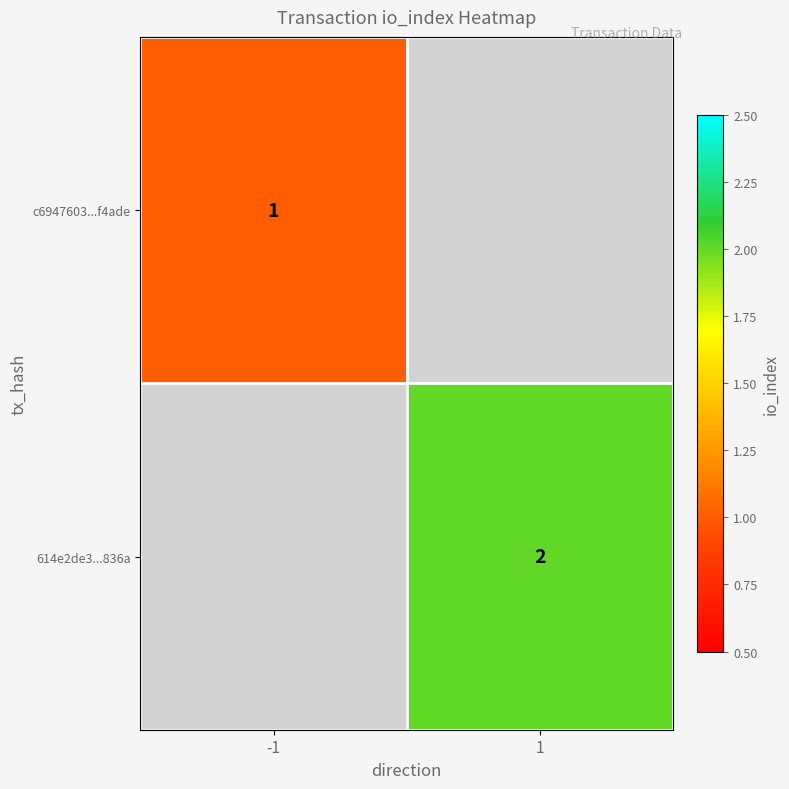

The 614e2de3...836a series shows 2 at 1. True or false?

True